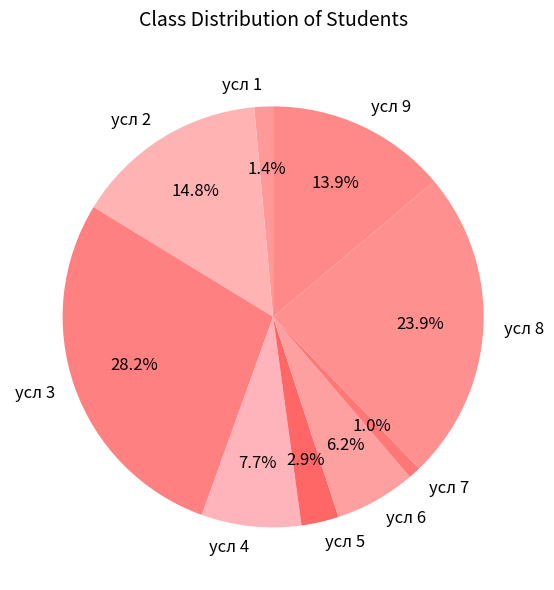

How many slices are in this pie chart?

9